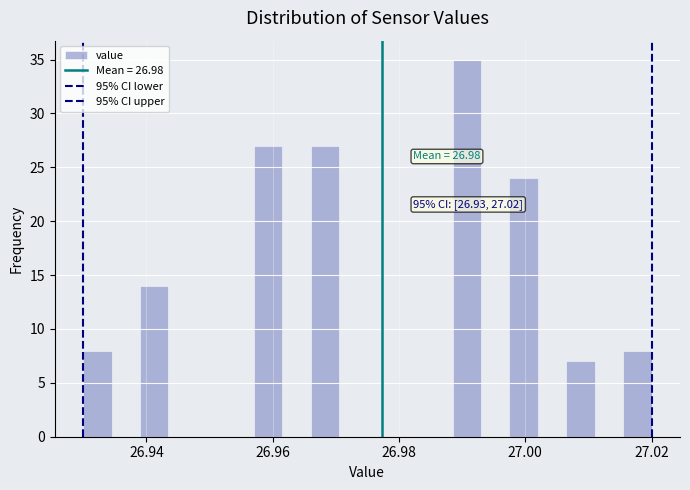

Around what value on the x-axis is the tallest bar? Give the approximate position of its centre, as read against the axis.

26.990